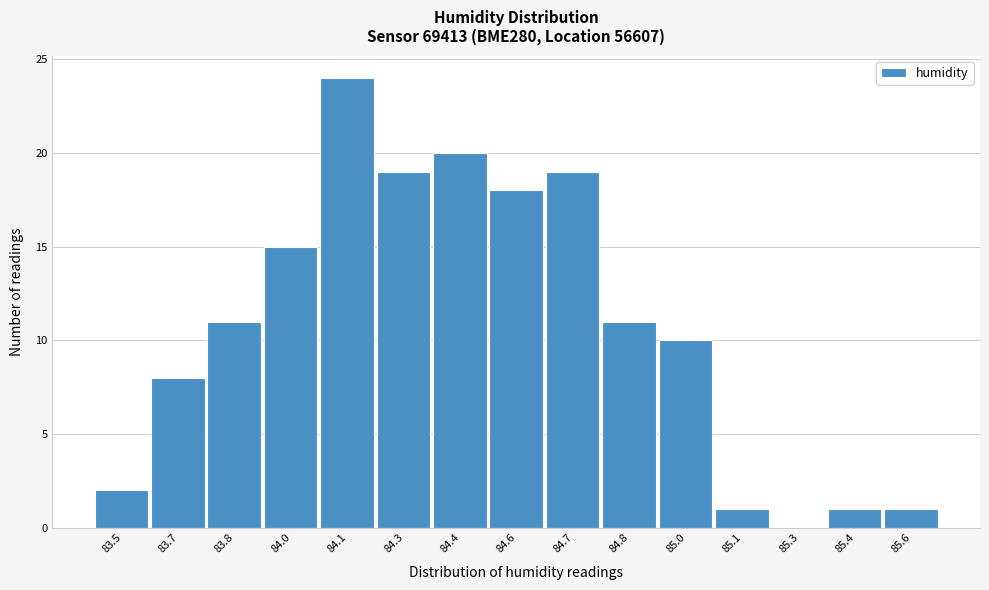

Reading left to right, transcribe all the data shown in this chart.

83.5=2	83.7=8	83.8=11	84.0=15	84.1=24	84.3=19	84.4=20	84.6=18	84.7=19	84.8=11	85.0=10	85.1=1	85.3=0	85.4=1	85.6=1